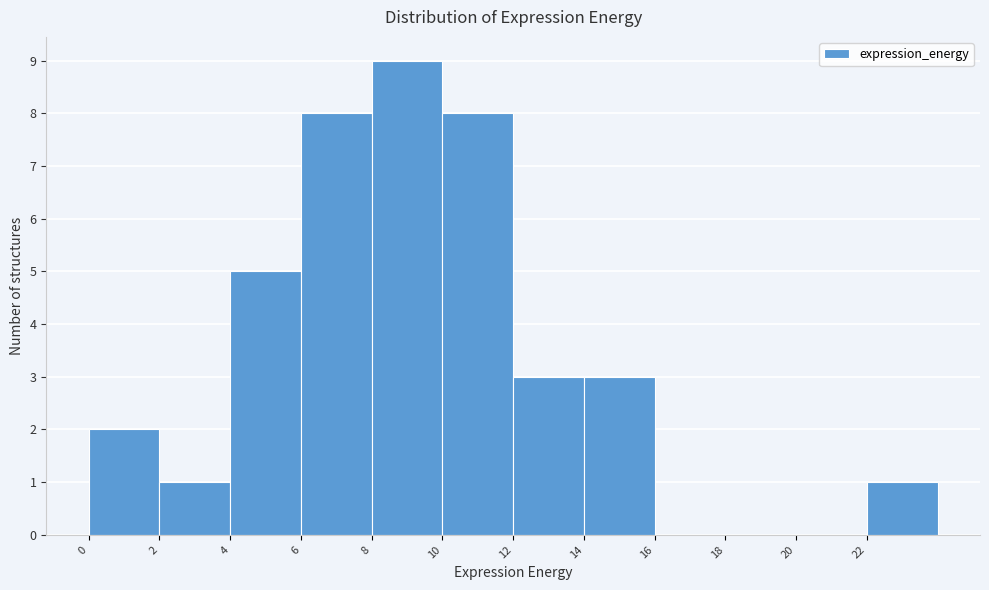

Reading left to right, transcribe this chart: for each bar, give the range it covers on the x-axis and its height. The values are not printed on the chart, so give them approximately, as read against the axis.

0 to 2: 2
2 to 4: 1
4 to 6: 5
6 to 8: 8
8 to 10: 9
10 to 12: 8
12 to 14: 3
14 to 16: 3
16 to 18: 0
18 to 20: 0
20 to 22: 0
22 to 24: 1